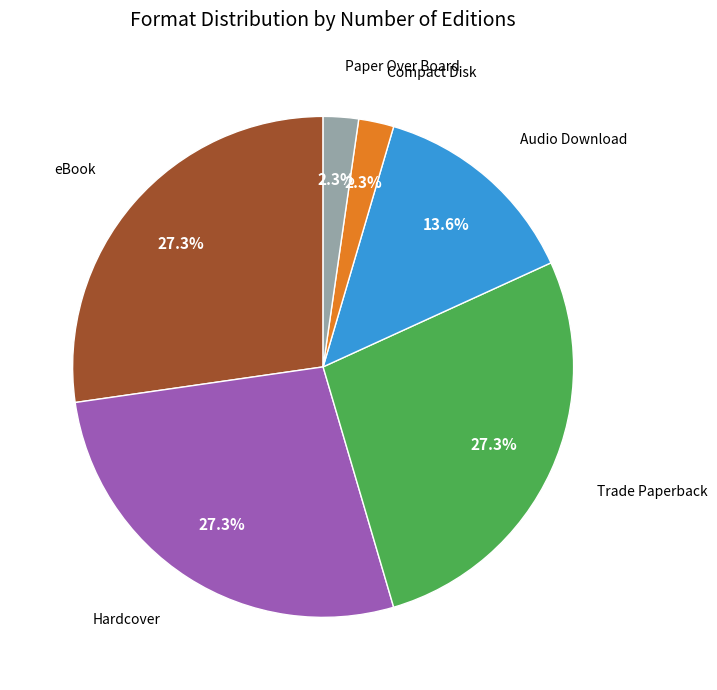

Count the number of slices in the pie.

6